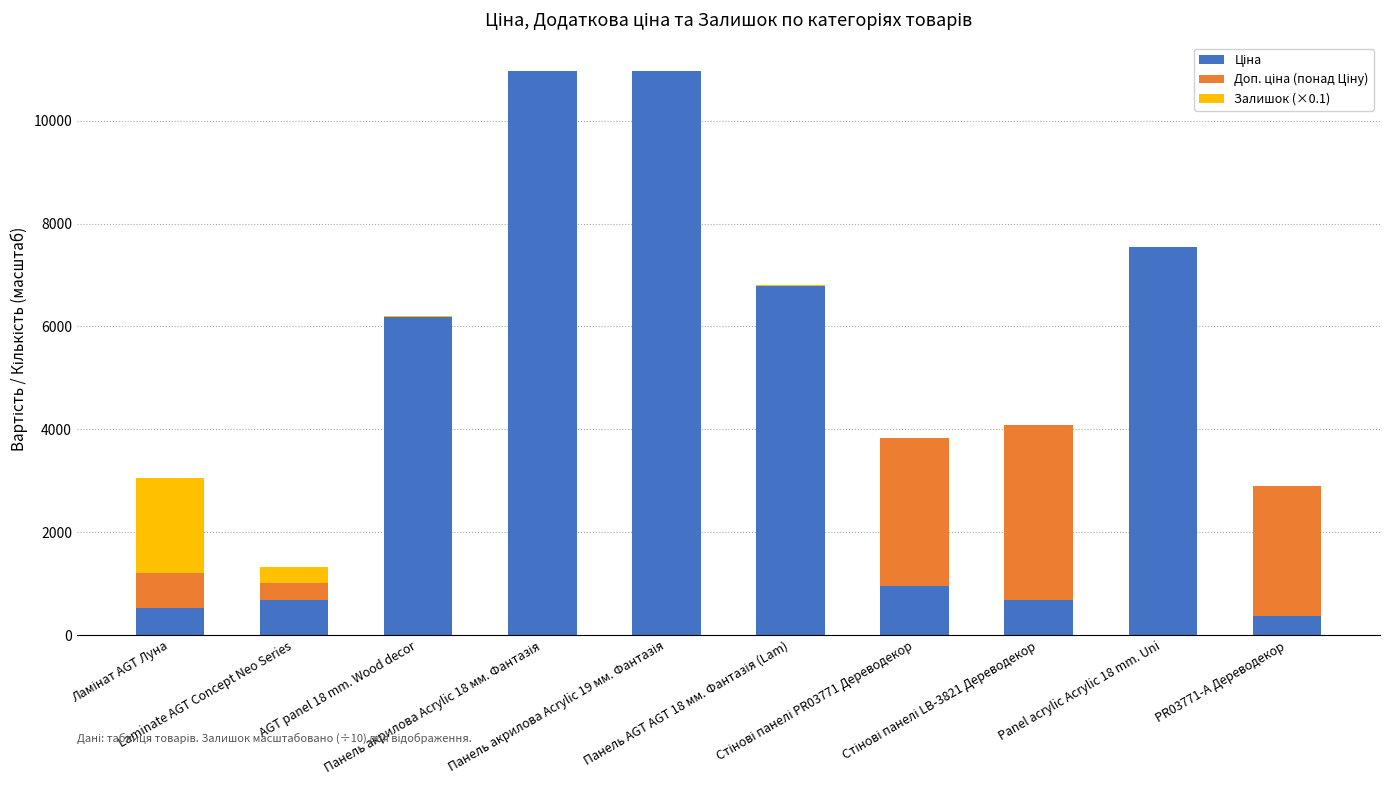

How many categories are shown in the chart?

10